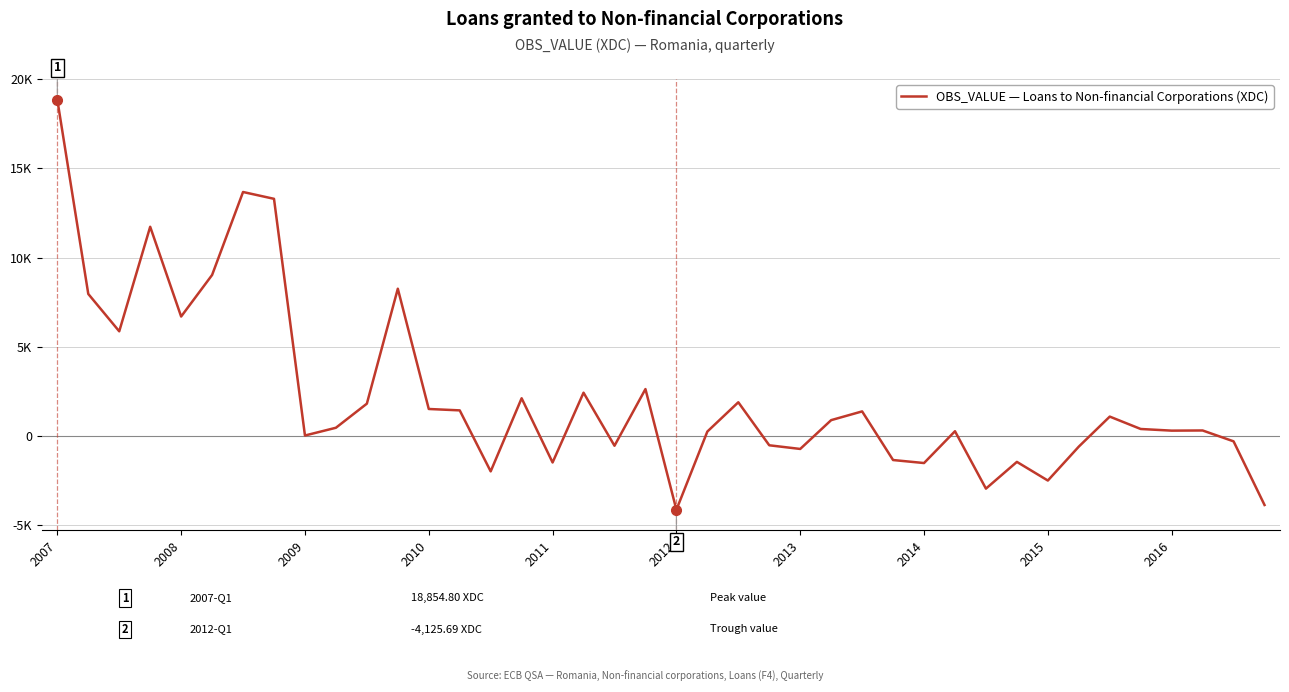

Does the chart have visible grid lines?

Yes